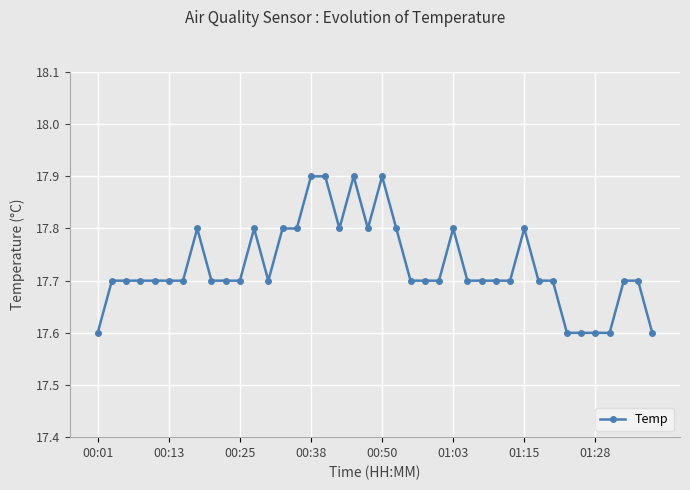

What is the difference between the maximum and minimum values?

0.3